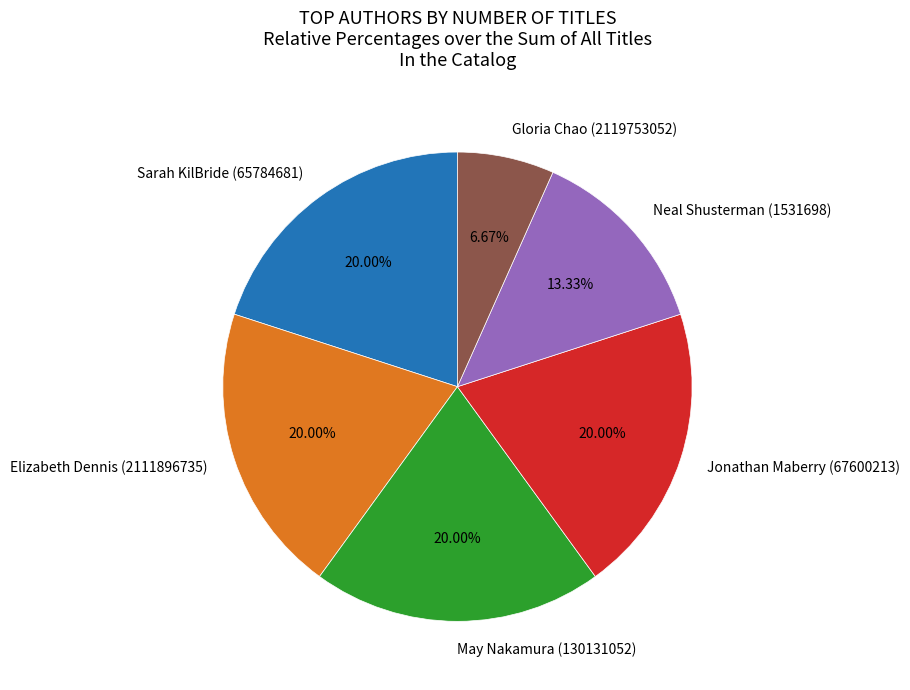

Count the number of slices in the pie.

6